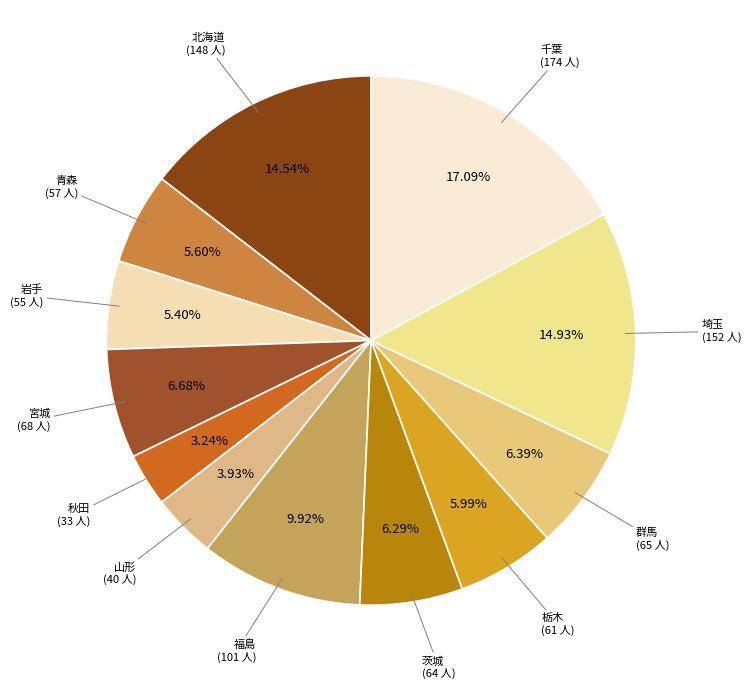

Which has a higher value, 栃木 (61 人) or 宮城 (68 人)?

宮城 (68 人)